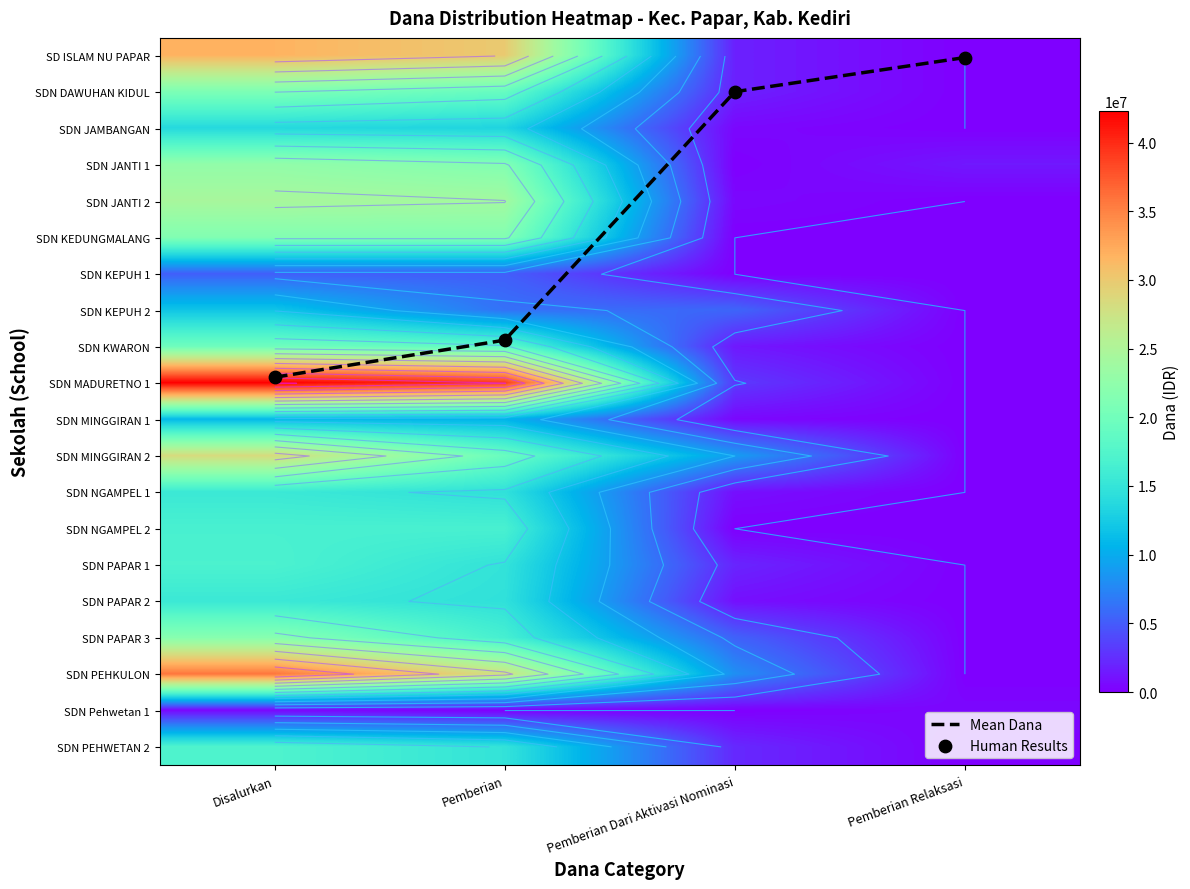

What is the average value of the SD ISLAM NU PAPAR series?

15862500.0